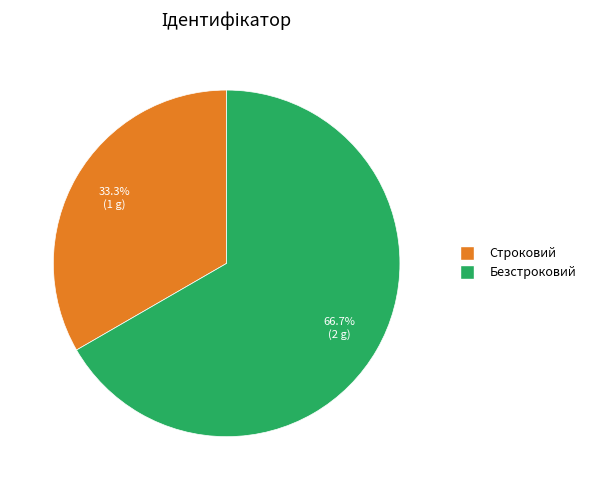

Between Строковий and Безстроковий, which is larger?

Безстроковий